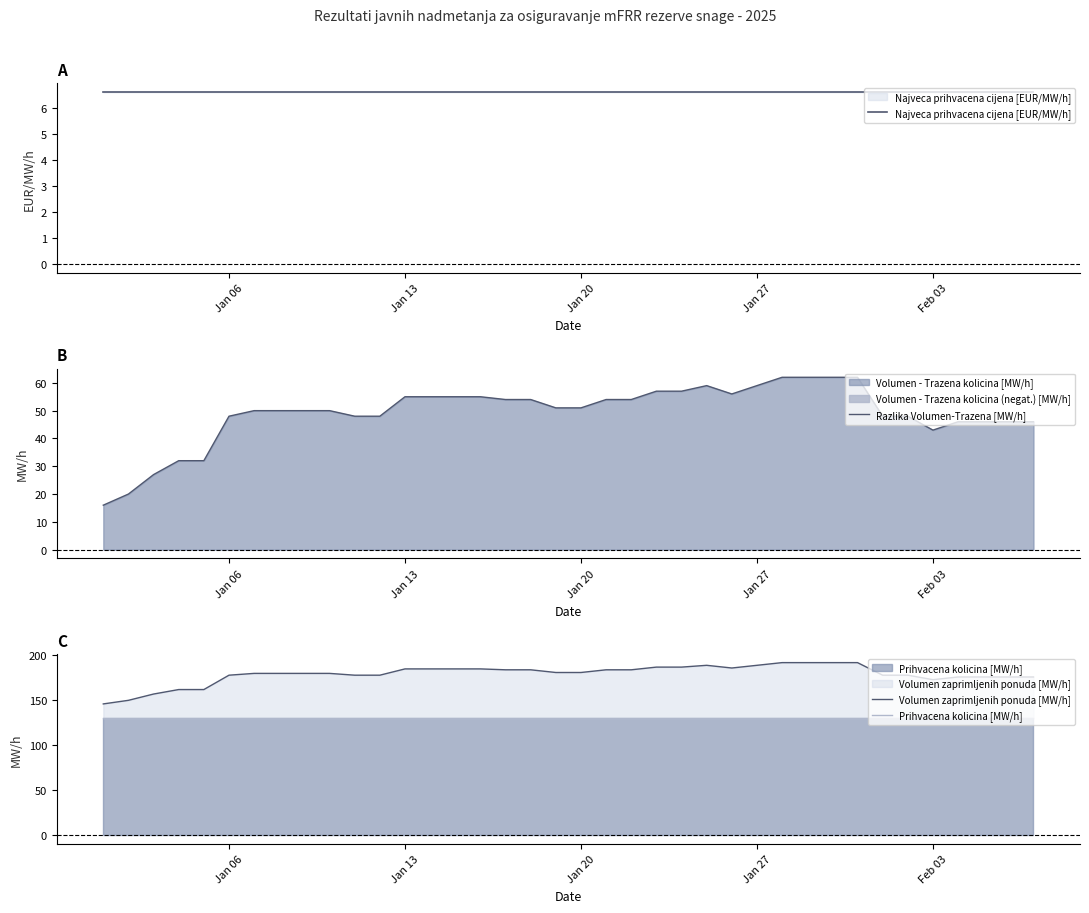

What is the lowest value of the Prihvacena kolicina [MW/h] series?

130